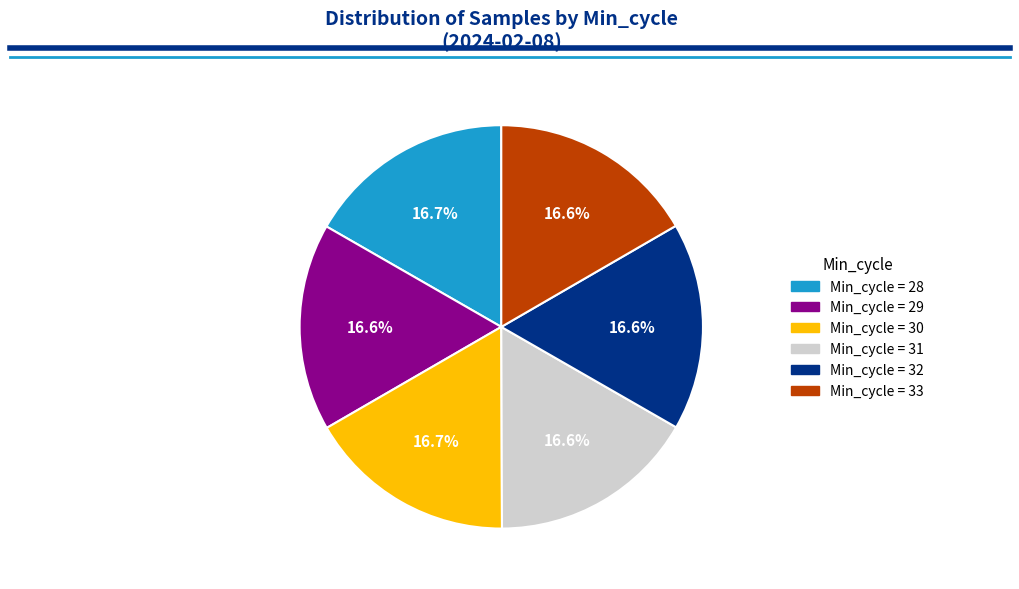

Does any single category account for the majority?

No